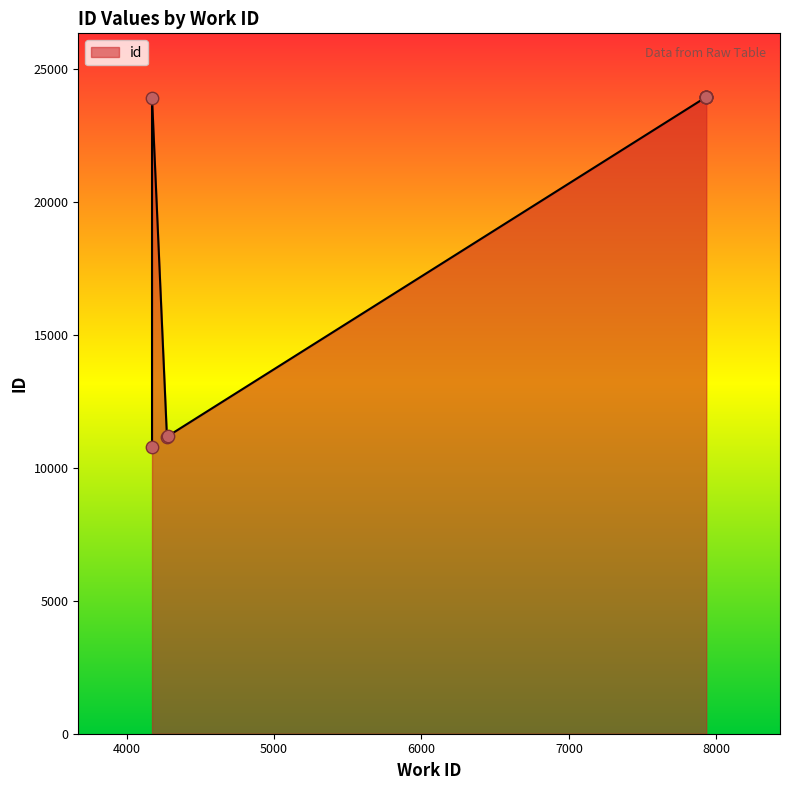

Between 4274 and 4284, which is larger?

4284